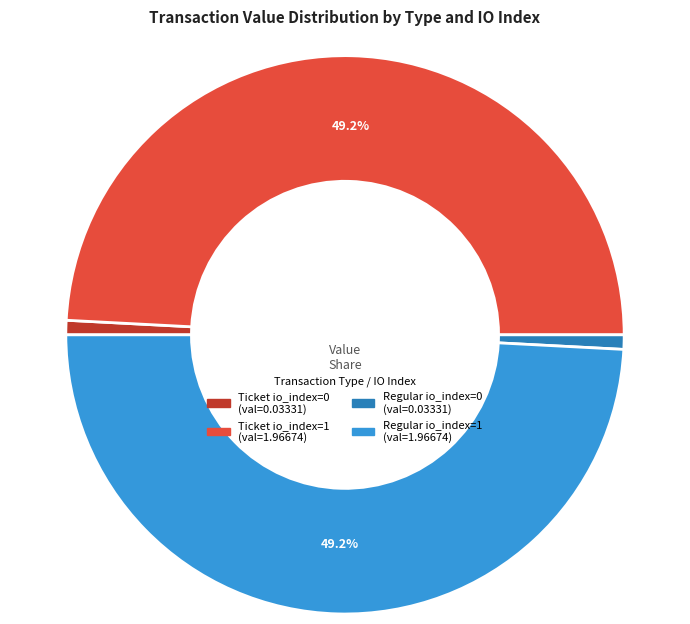

How much of the chart is everything except Regular io_index=1?

50.8%